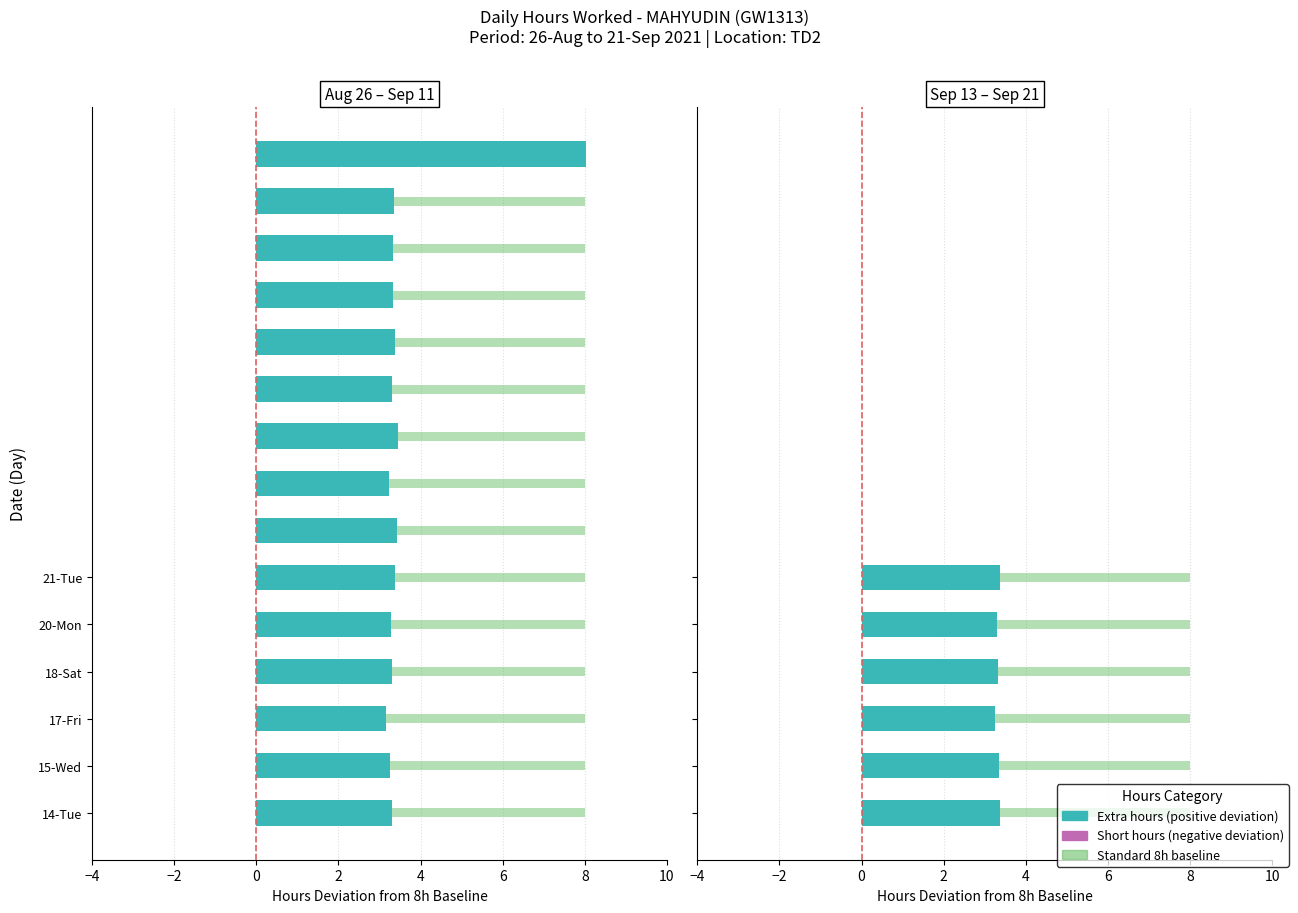

True or false: Deviation from 8h baseline has a value of 3.4 at 21-Tue.

True